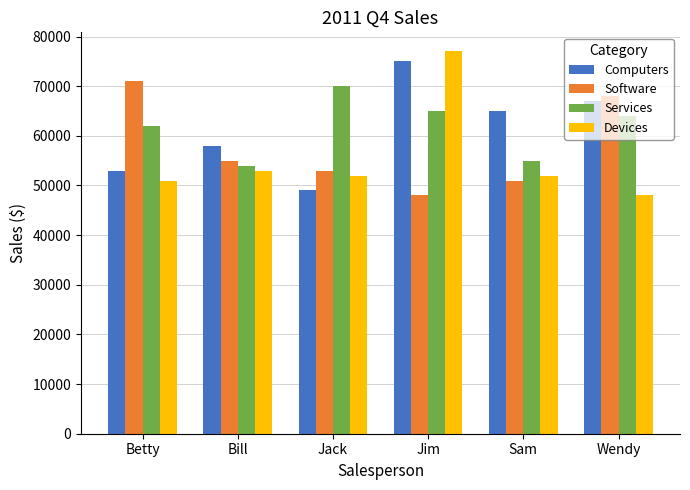

What is the sum of the Software values at Sam and Jack?

104000